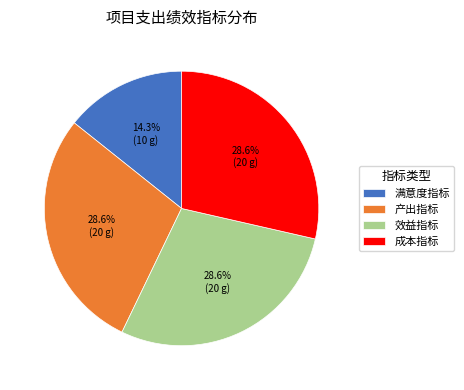

Is 产出指标 the majority of the pie?

No